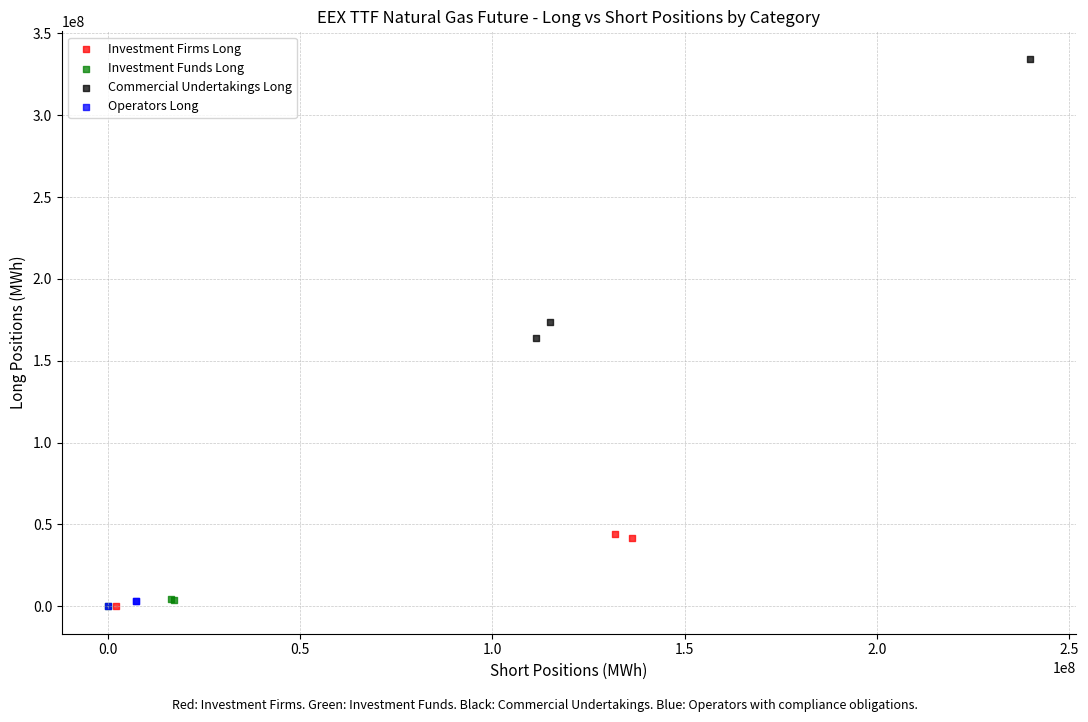

Which series contains the highest Y value?

Commercial Undertakings Long